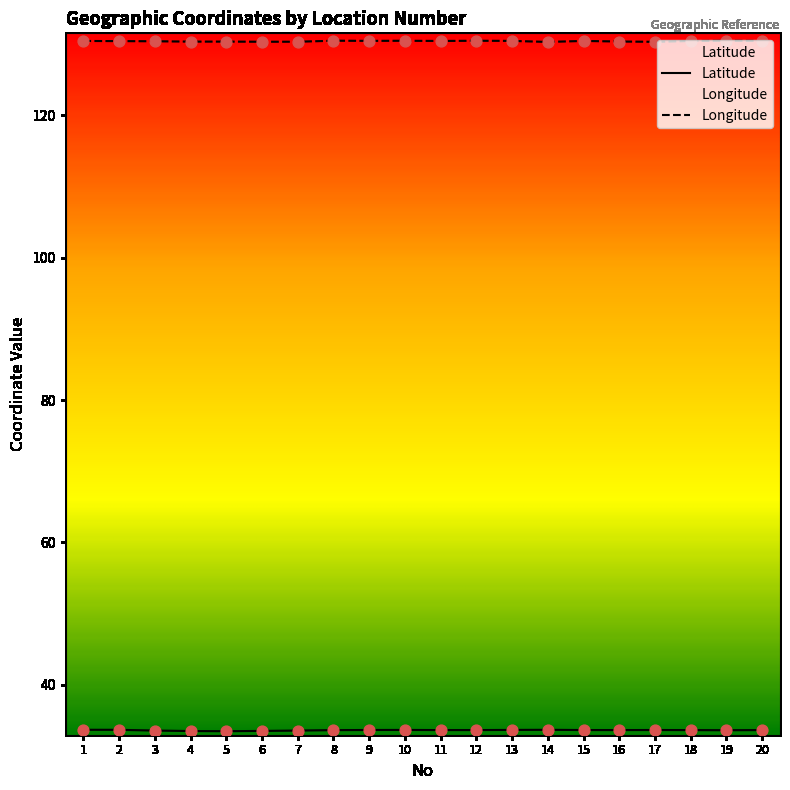

Which series has the largest total across all categories?

Longitude